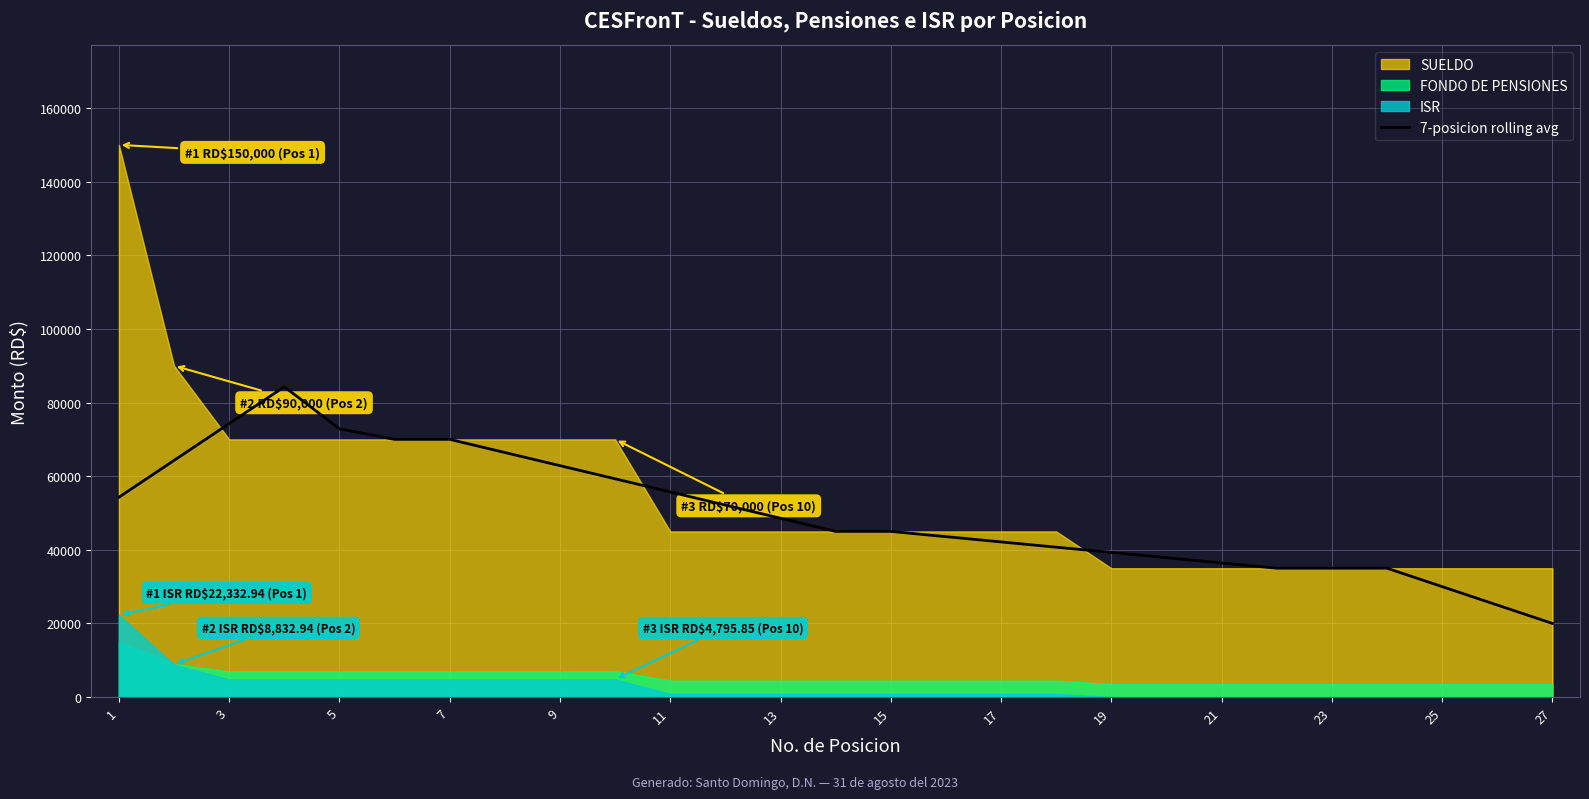

How many points are higher than both their immediate neighbors (excluding endpoints)?

1